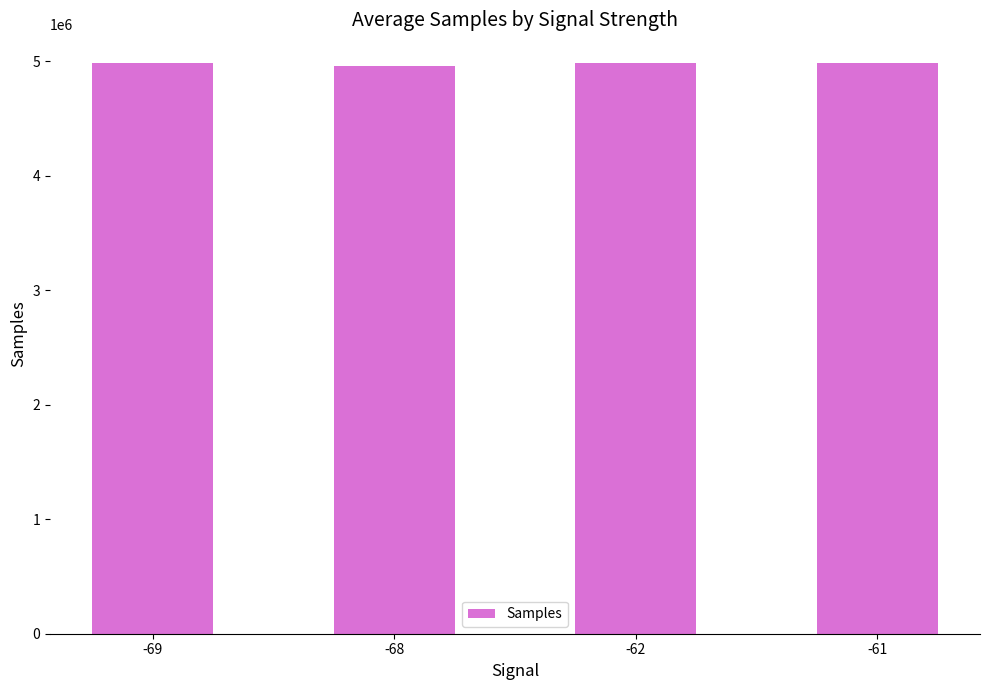

What is the maximum value shown in the chart?

4984967.6